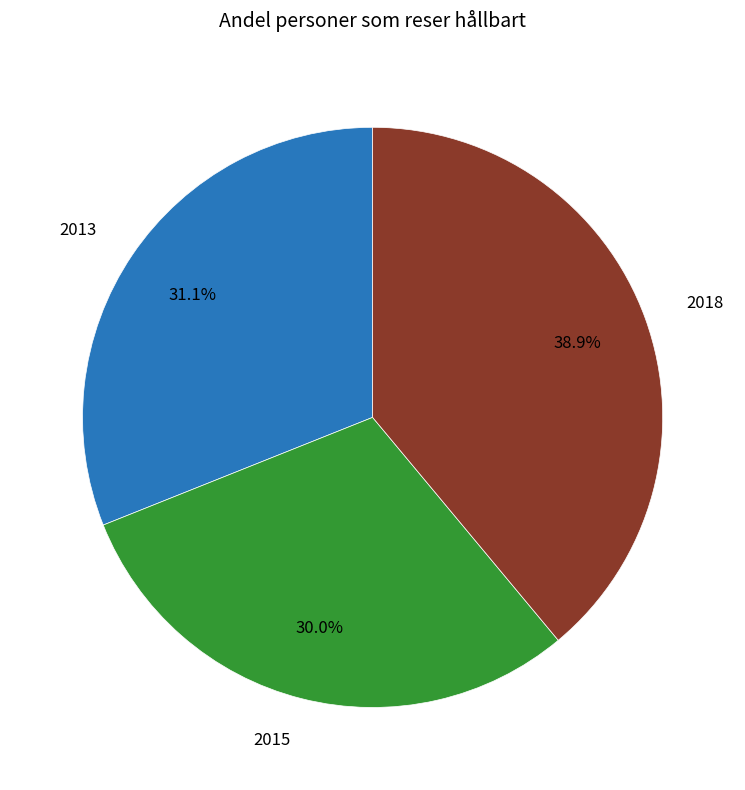

What portion of the pie excludes 2013?

68.9%